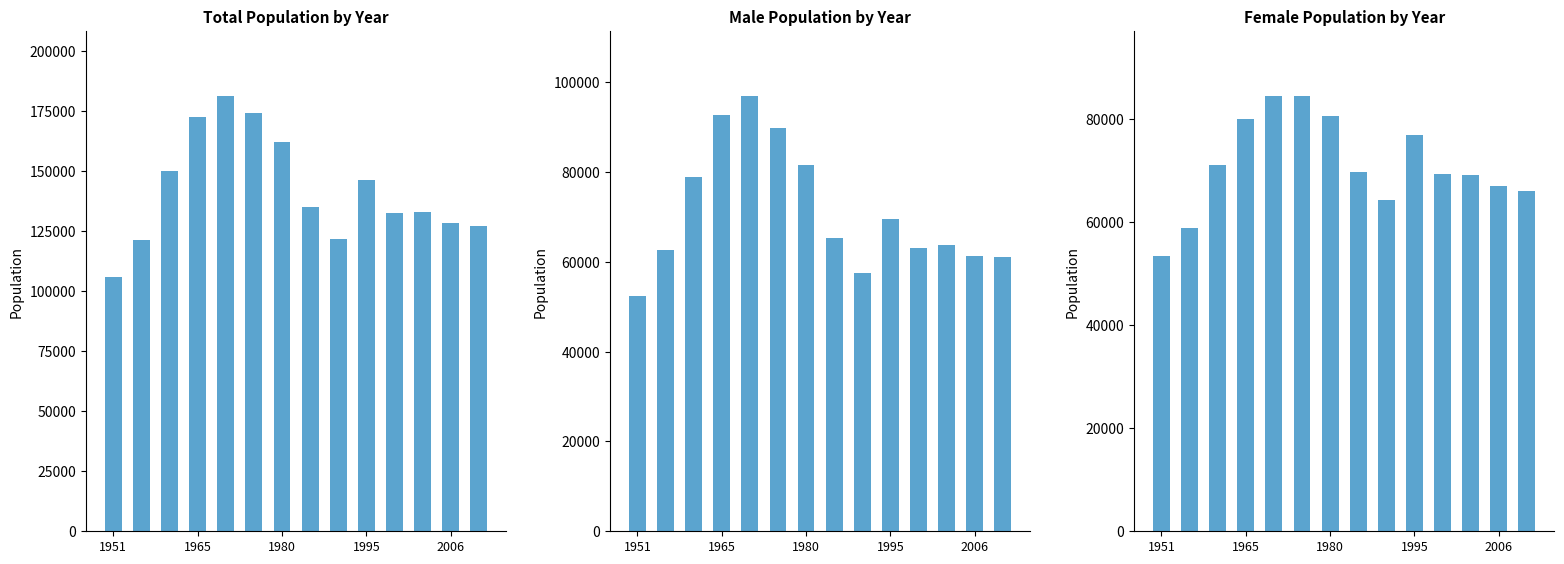

What is the label of the 1st bar from the left?

1951